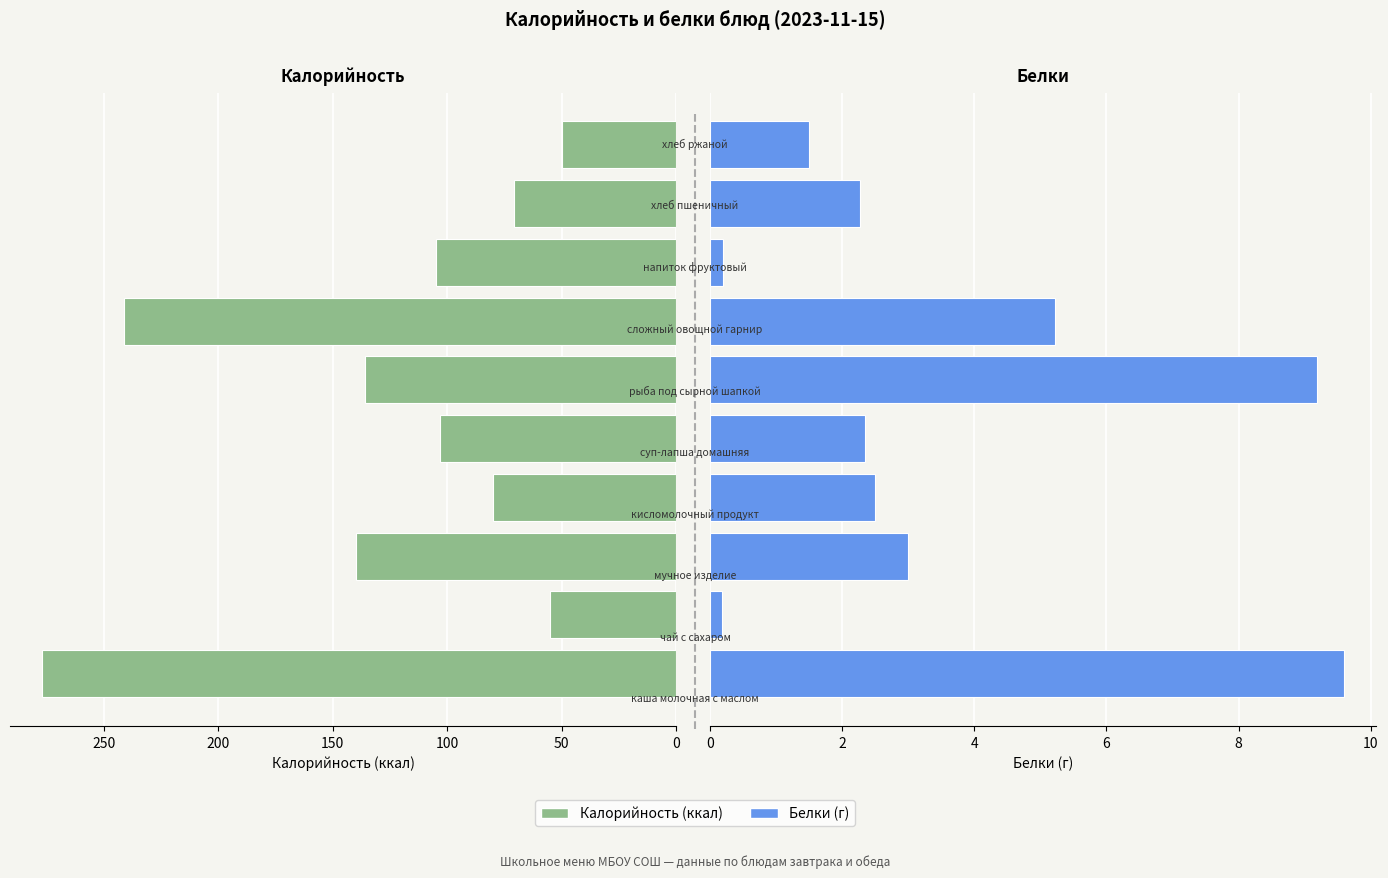

The value of Белки at 0 is 16.9. True or false?

False